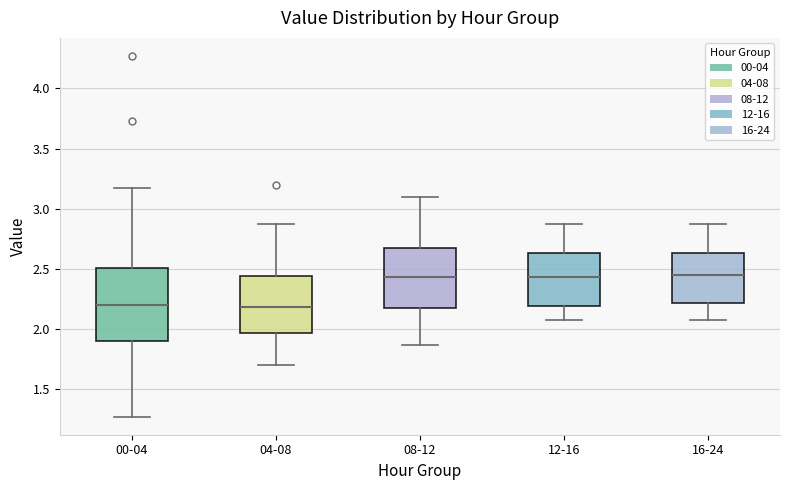

Reading left to right, transcribe this box plot: for each box, give where its median line is, the range the box spans, and where its two whiskers end, as read against the y-axis. The values are not printed on the chart, so give them approximately, as read against the axis.

00-04: median 2.20, box 1.90 to 2.50, whiskers 1.25 to 3.15
04-08: median 2.20, box 1.95 to 2.45, whiskers 1.70 to 2.85
08-12: median 2.45, box 2.15 to 2.65, whiskers 1.85 to 3.10
12-16: median 2.45, box 2.20 to 2.65, whiskers 2.05 to 2.85
16-24: median 2.45, box 2.20 to 2.65, whiskers 2.05 to 2.85